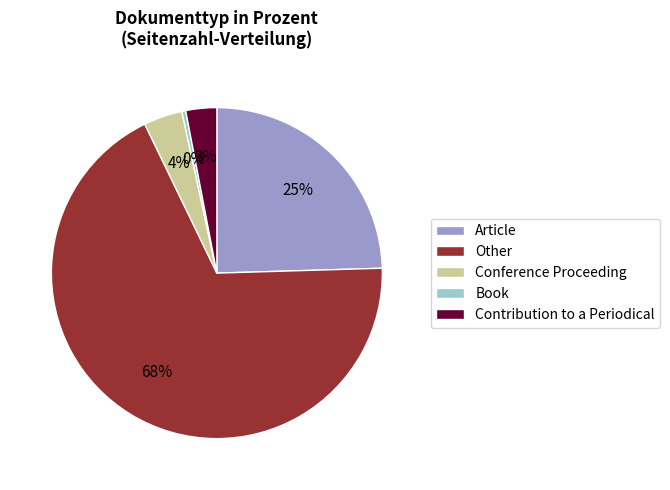

What percentage is the Conference Proceeding slice, to the nearest percent?

4%